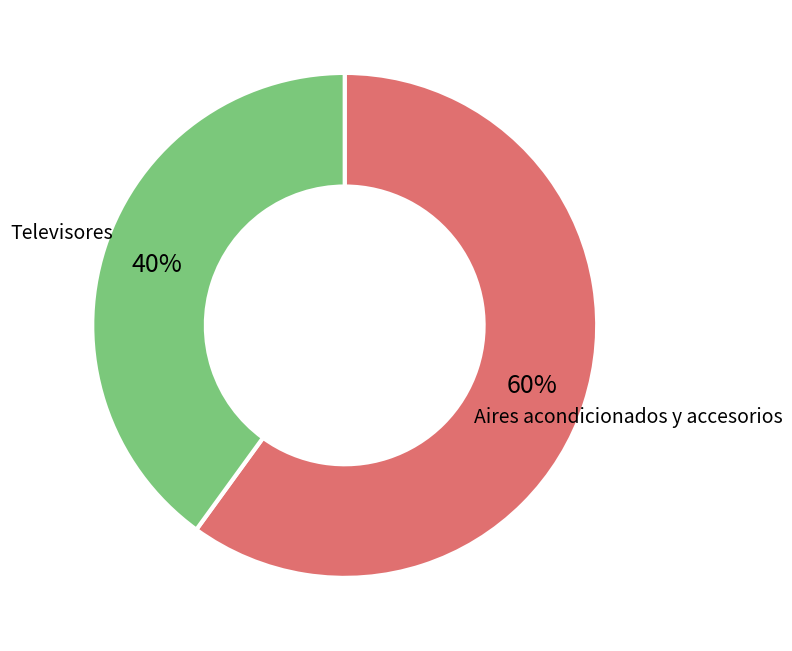

To the nearest percent, what is the combined percentage of Aires acondicionados y accesorios and Televisores?

100%